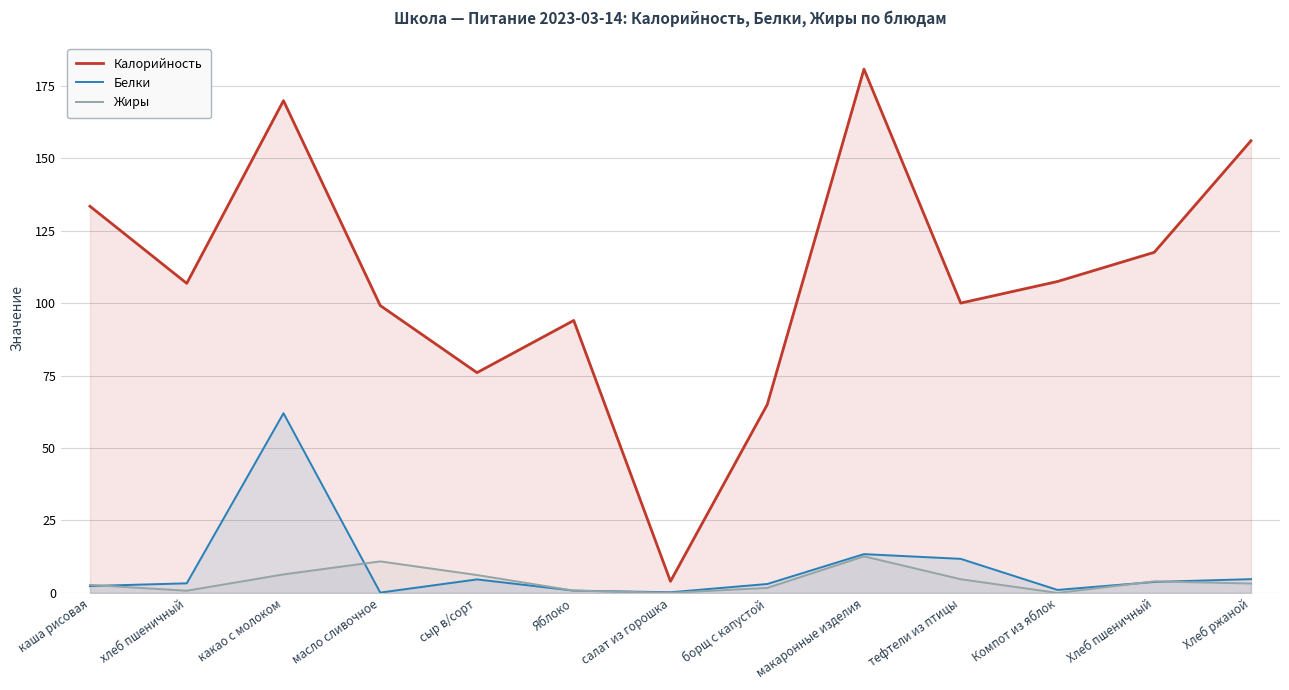

What are all the series names shown in the legend?

Калорийность, Белки, Жиры